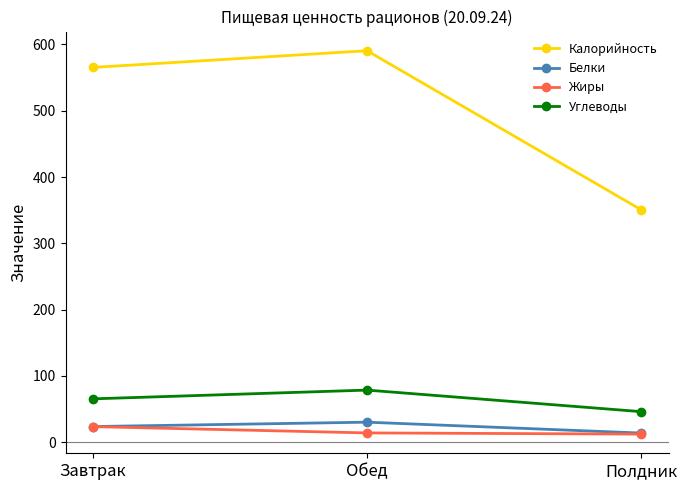

What is the difference between the highest and lowest values at Полдник?

338.5